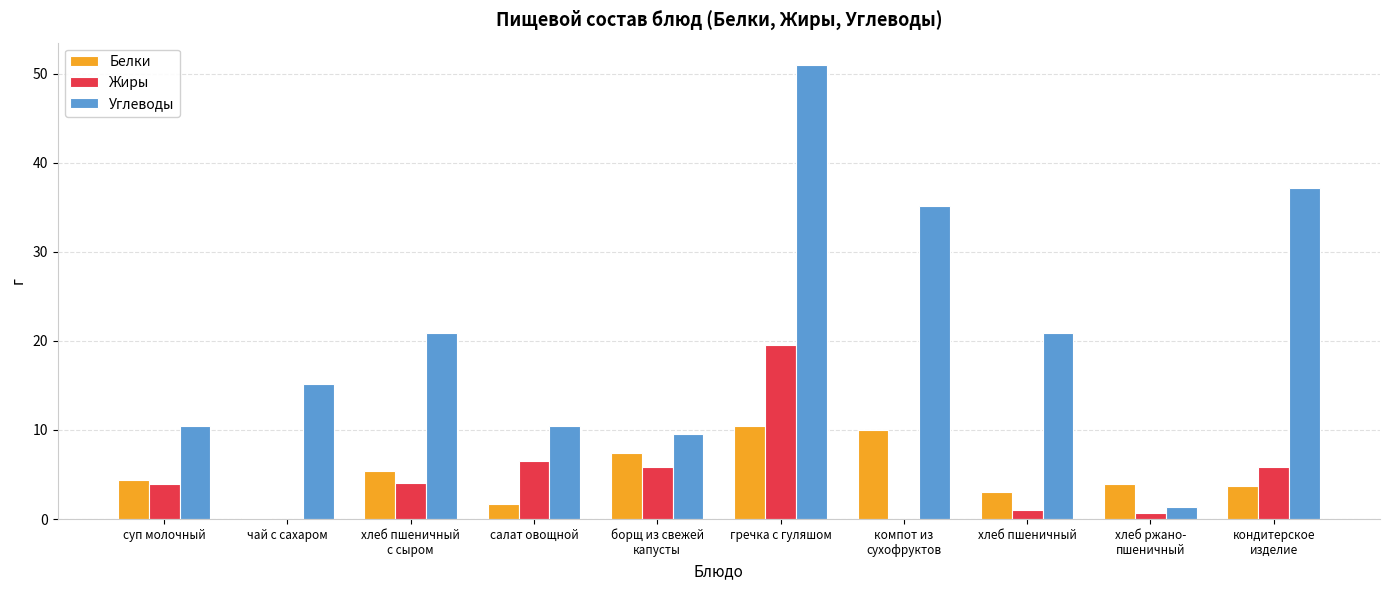

The value of Жиры at салат овощной is 11.4. True or false?

False